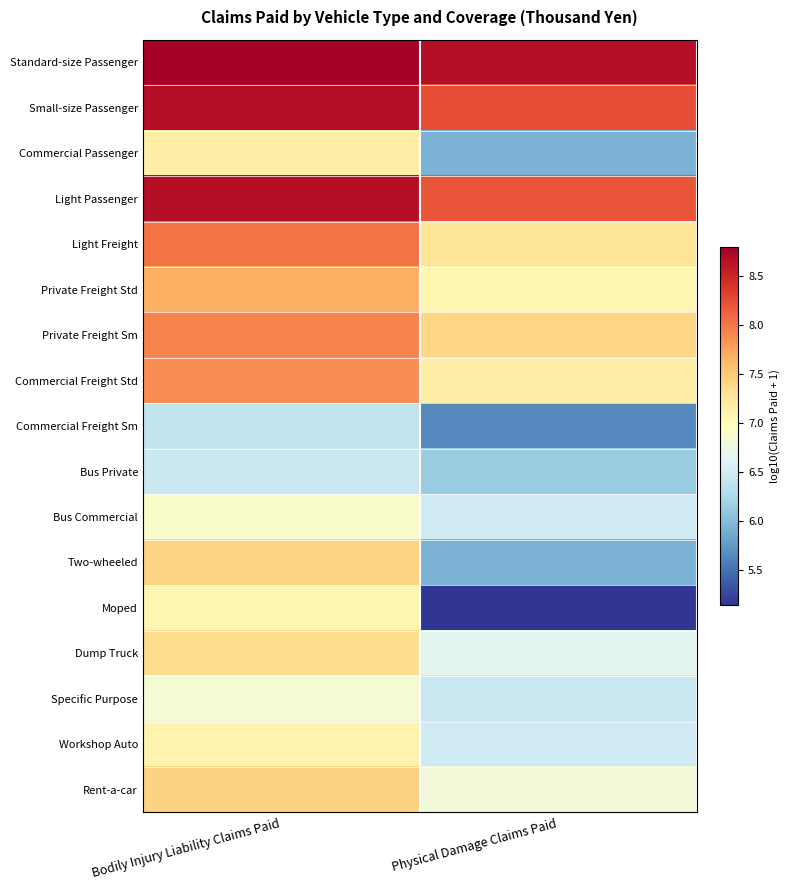

Reading right to left, list all the values displayed in this chart.

Standard-size Passenger: Physical Damage Claims Paid=8.7	Bodily Injury Liability Claims Paid=8.8
Small-size Passenger: Physical Damage Claims Paid=8.2	Bodily Injury Liability Claims Paid=8.7
Commercial Passenger: Physical Damage Claims Paid=5.9	Bodily Injury Liability Claims Paid=7.1
Light Passenger: Physical Damage Claims Paid=8.2	Bodily Injury Liability Claims Paid=8.7
Light Freight: Physical Damage Claims Paid=7.3	Bodily Injury Liability Claims Paid=8.0
Private Freight Std: Physical Damage Claims Paid=7.1	Bodily Injury Liability Claims Paid=7.7
Private Freight Sm: Physical Damage Claims Paid=7.4	Bodily Injury Liability Claims Paid=7.9
Commercial Freight Std: Physical Damage Claims Paid=7.2	Bodily Injury Liability Claims Paid=7.9
Commercial Freight Sm: Physical Damage Claims Paid=5.6	Bodily Injury Liability Claims Paid=6.4
Bus Private: Physical Damage Claims Paid=6.1	Bodily Injury Liability Claims Paid=6.5
Bus Commercial: Physical Damage Claims Paid=6.5	Bodily Injury Liability Claims Paid=6.9
Two-wheeled: Physical Damage Claims Paid=5.9	Bodily Injury Liability Claims Paid=7.4
Moped: Physical Damage Claims Paid=5.1	Bodily Injury Liability Claims Paid=7.1
Dump Truck: Physical Damage Claims Paid=6.7	Bodily Injury Liability Claims Paid=7.3
Specific Purpose: Physical Damage Claims Paid=6.4	Bodily Injury Liability Claims Paid=6.9
Workshop Auto: Physical Damage Claims Paid=6.5	Bodily Injury Liability Claims Paid=7.1
Rent-a-car: Physical Damage Claims Paid=6.8	Bodily Injury Liability Claims Paid=7.4